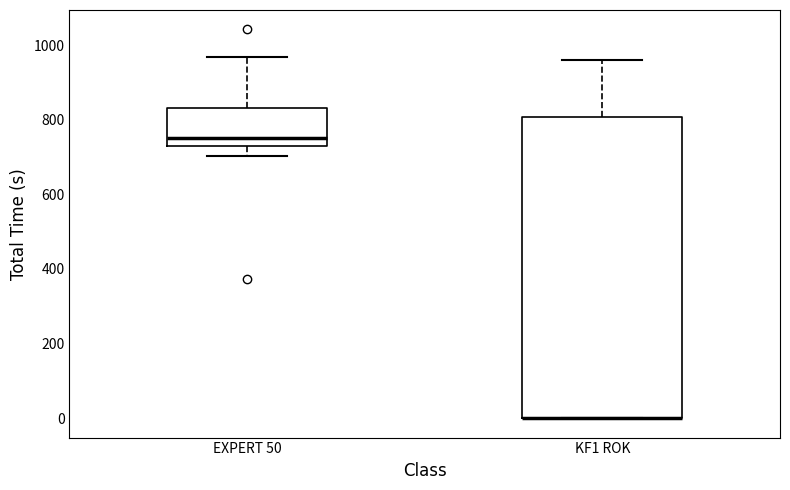

Reading left to right, read every box against the y-axis: the position of its median line, the range the box covers, and the ends of its whiskers. The values are not printed on the chart, so give them approximately, as read against the axis.

EXPERT 50: median 740, box 720 to 840, whiskers 700 to 960
KF1 ROK: median 0 (drawn on the box's lower edge), box 0 to 800, whiskers 0 to 960